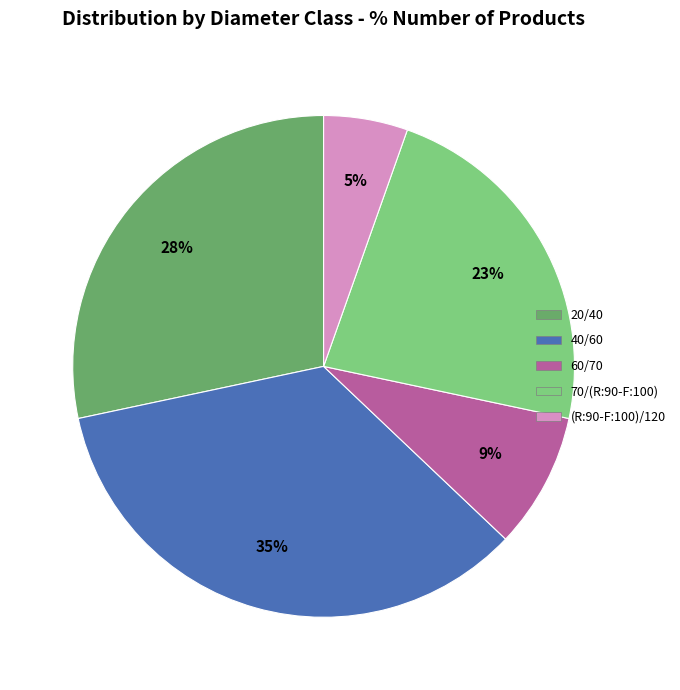

Rank the categories by value from lowest to highest.

(R:90-F:100)/120, 60/70, 70/(R:90-F:100), 20/40, 40/60